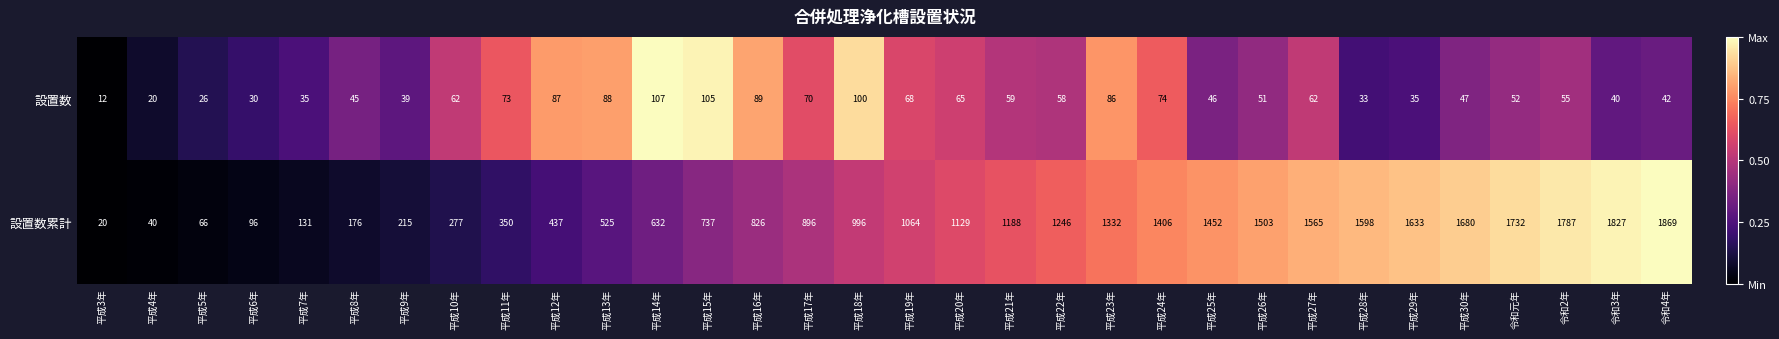

List the series in order of their peak value, highest first.

設置数累計, 設置数